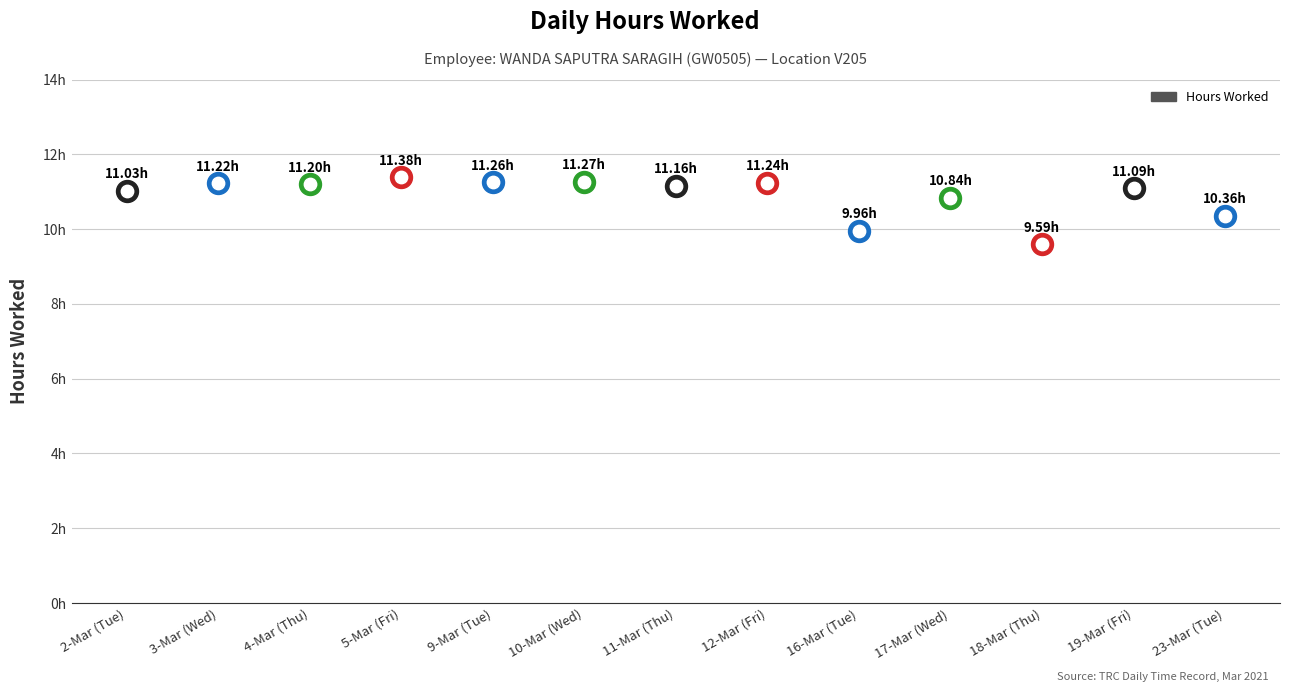

What is the change in value from 16-Mar (Tue) to 23-Mar (Tue)?

+0.4